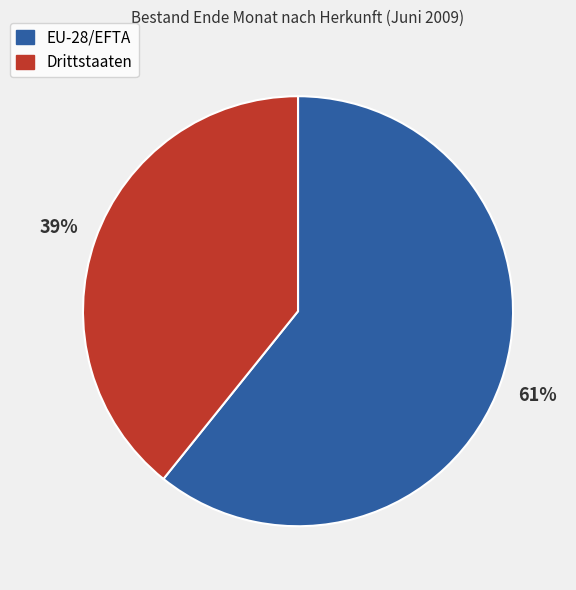

How many slices are in this pie chart?

2